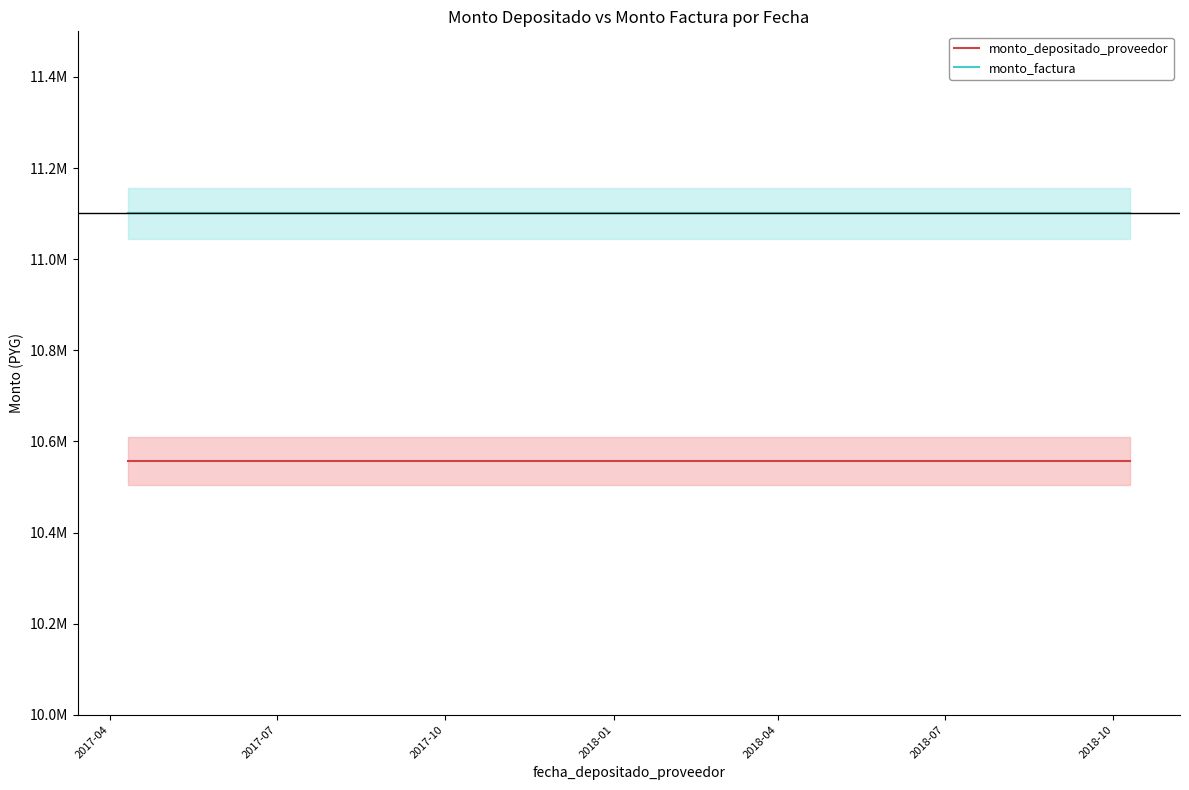

List the series in order of their overall mean, highest first.

monto_factura, monto_depositado_proveedor